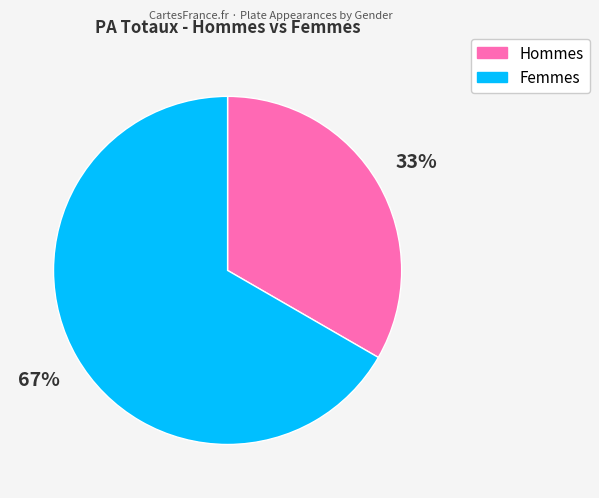

To the nearest percent, what is the average slice percentage?

50%